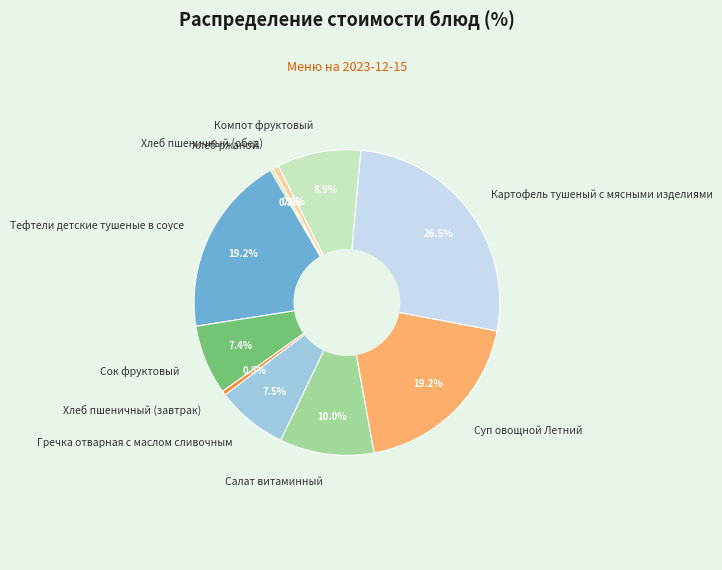

Which category has the biggest portion of the pie?

Картофель тушеный с мясными изделиями